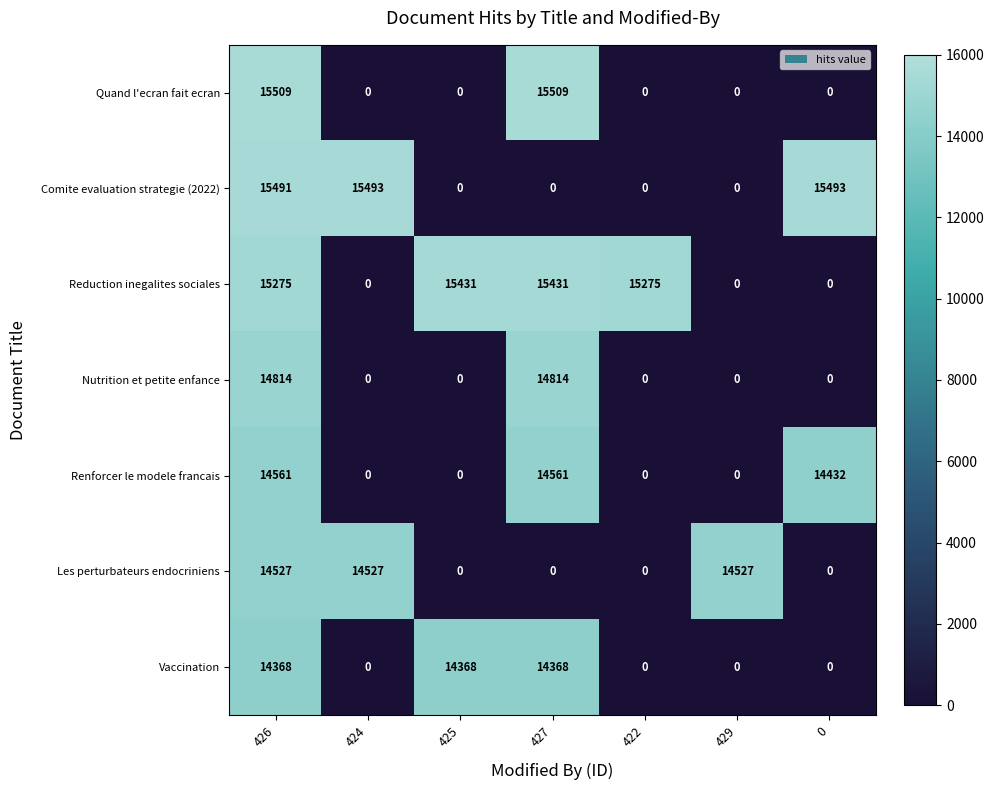

Count the number of data series in this chart.

7